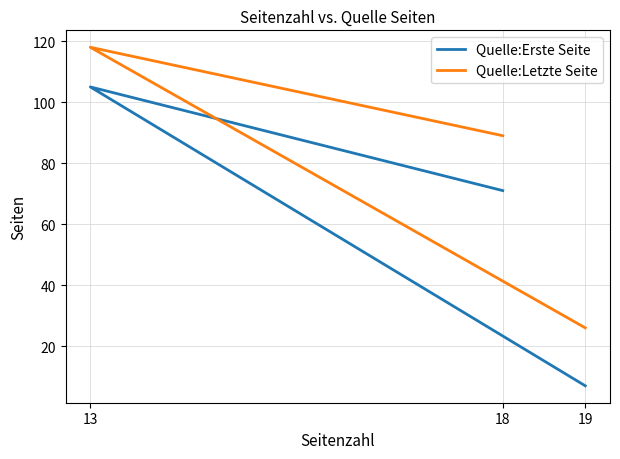

Where does the Quelle:Erste Seite series first go above 71?

13